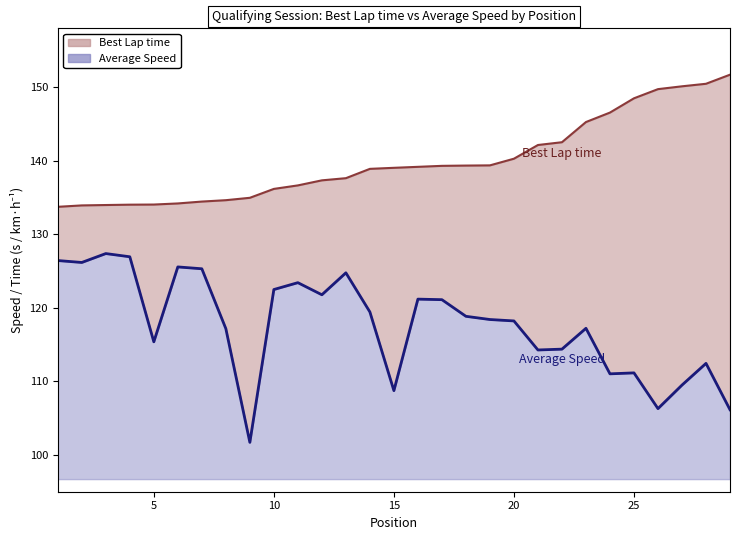

True or false: Best Lap time and Average Speed intersect in this chart.

False